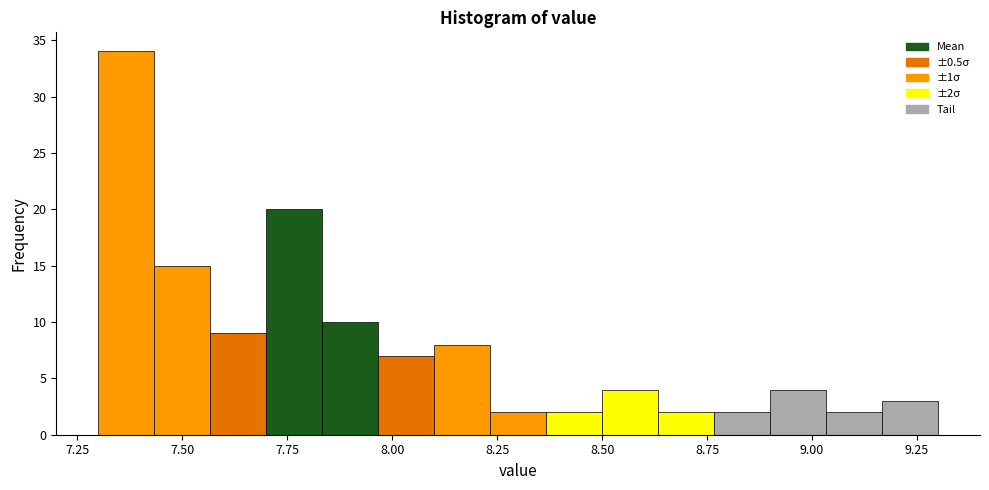

Around what value on the x-axis is the tallest bar? Give the approximate position of its centre, as read against the axis.

7.35